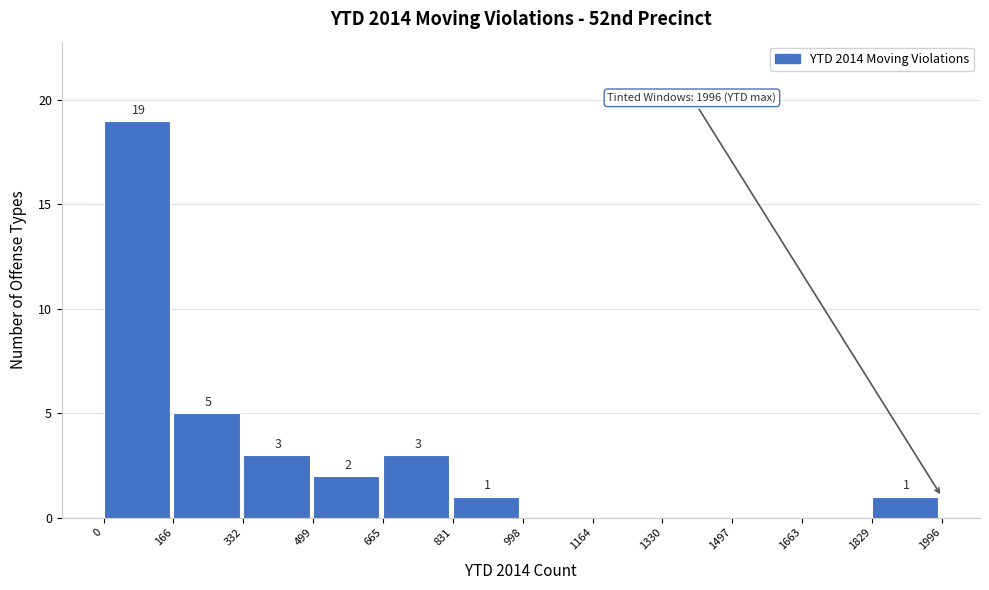

Over which range of the x-axis is the bar tallest?

0 to 166